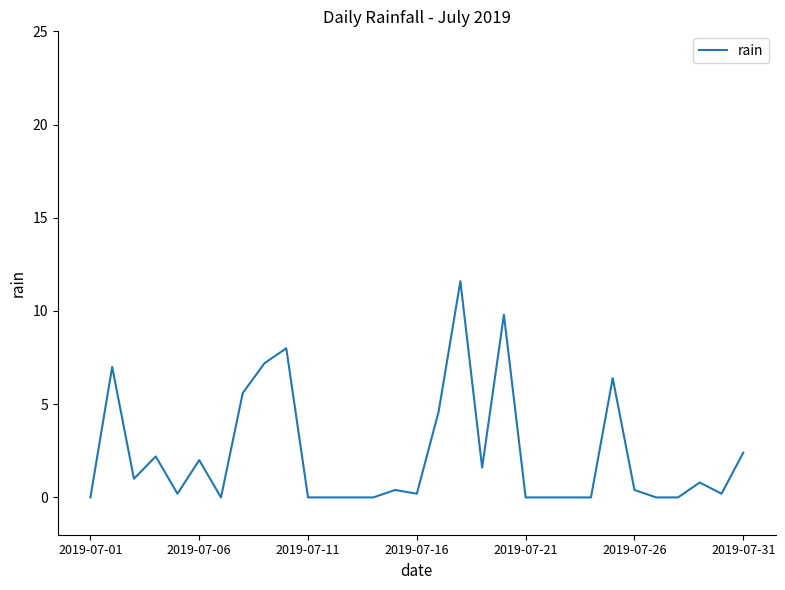

What is the maximum value shown in the chart?

11.6